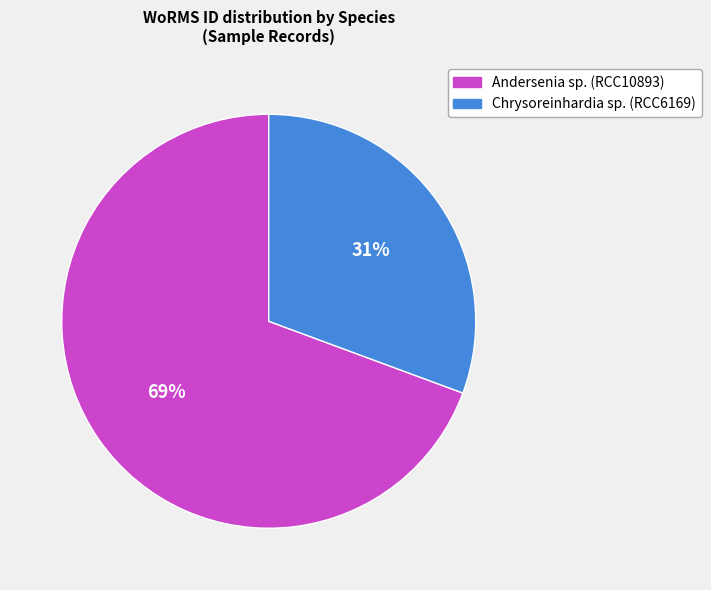

Which category has the biggest portion of the pie?

Andersenia sp. (RCC10893)